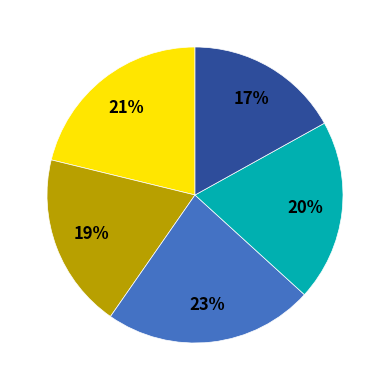

How many segments does this pie chart have?

5